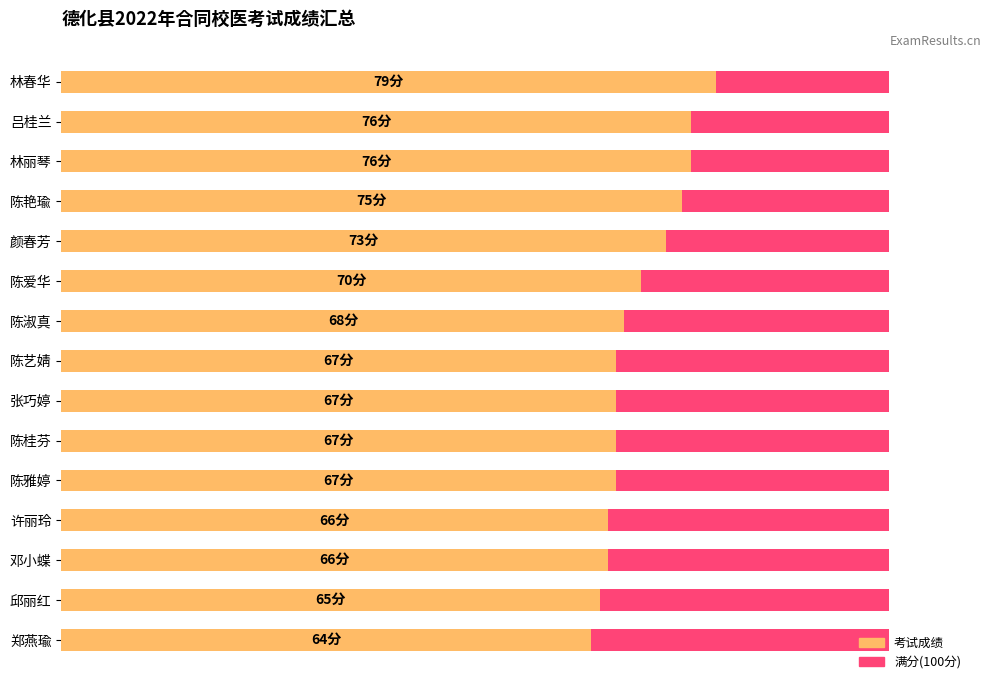

The value of 考试成绩 at 邓小蝶 is 96.6. True or false?

False